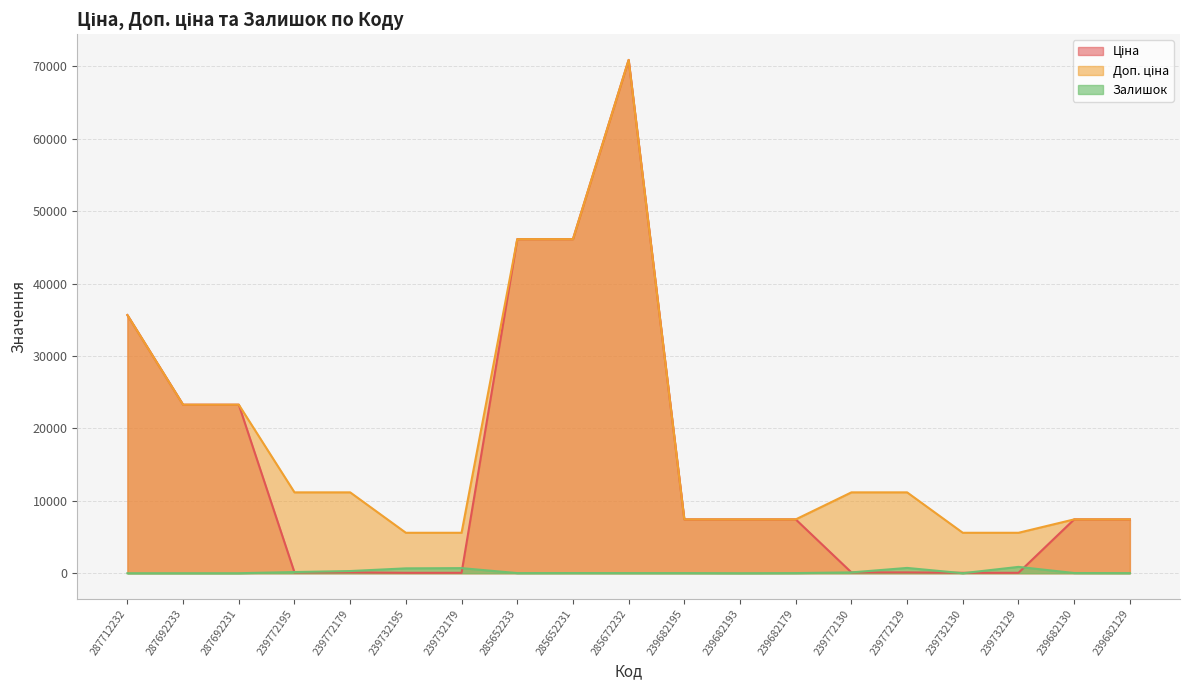

List the labels in order of Ціна value, largest first.

285672232, 285652233, 285652231, 287712232, 287692233, 287692231, 239682195, 239682193, 239682179, 239682130, 239682129, 239772195, 239772179, 239772130, 239772129, 239732195, 239732179, 239732130, 239732129